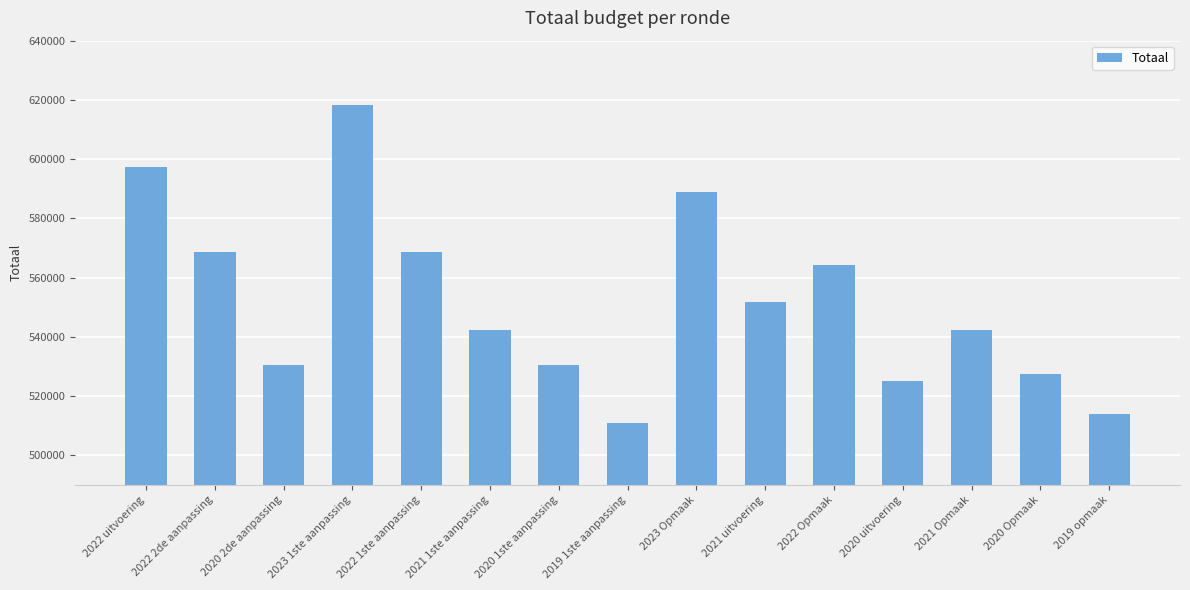

What is the label of the 11th bar from the right?

2022 1ste aanpassing